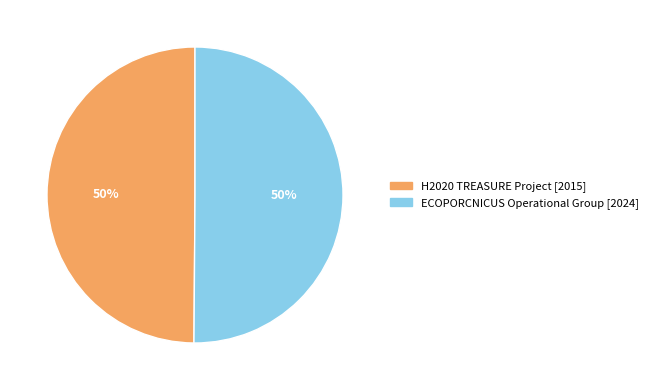

The ECOPORCNICUS Operational Group [2024] slice represents 36% of the pie. True or false?

False